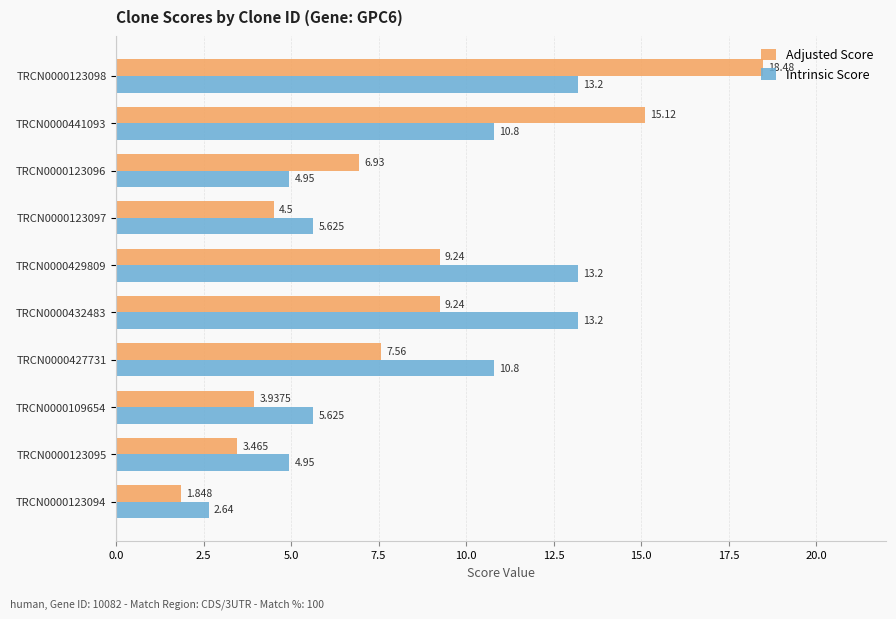

Which series has the widest spread of values?

Adjusted Score